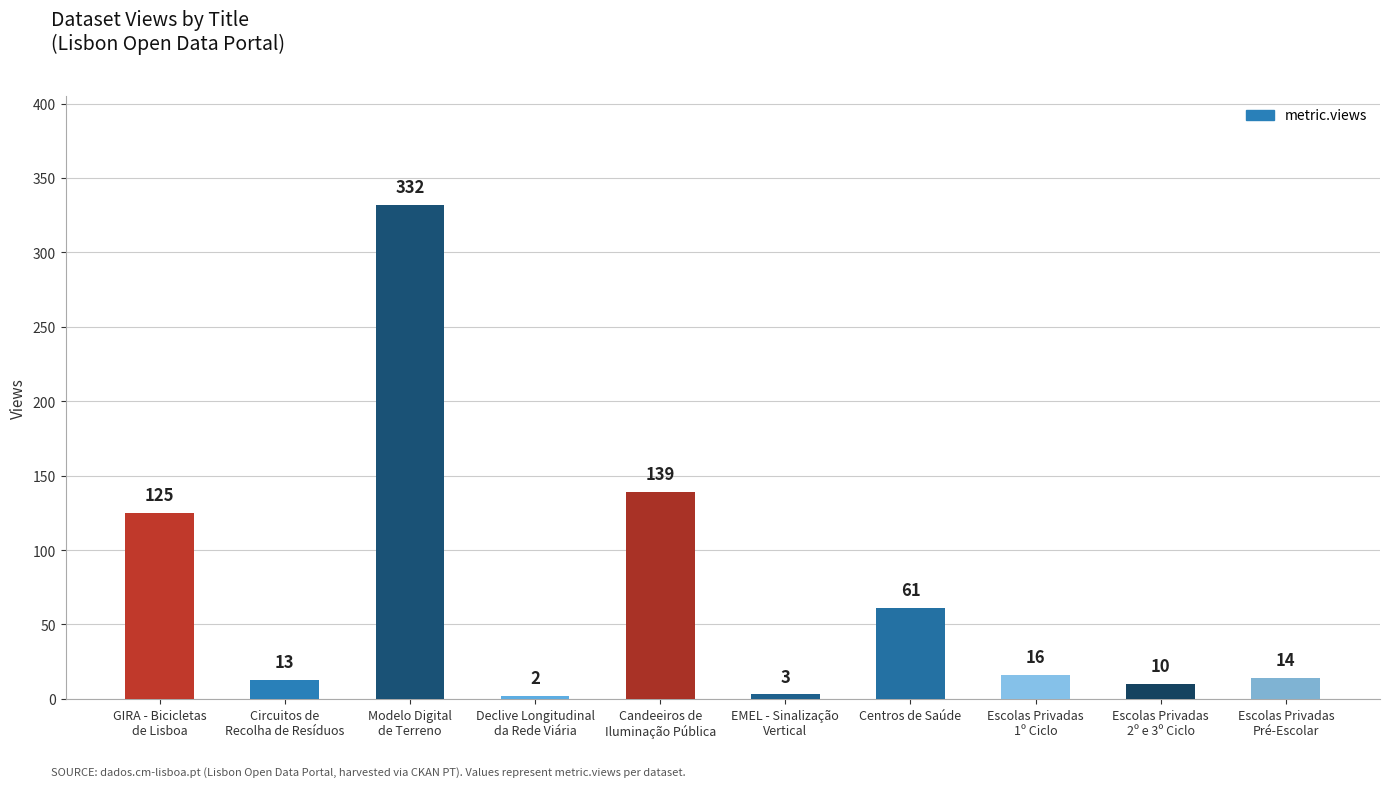

What is the value of the 8th bar from the left?

16